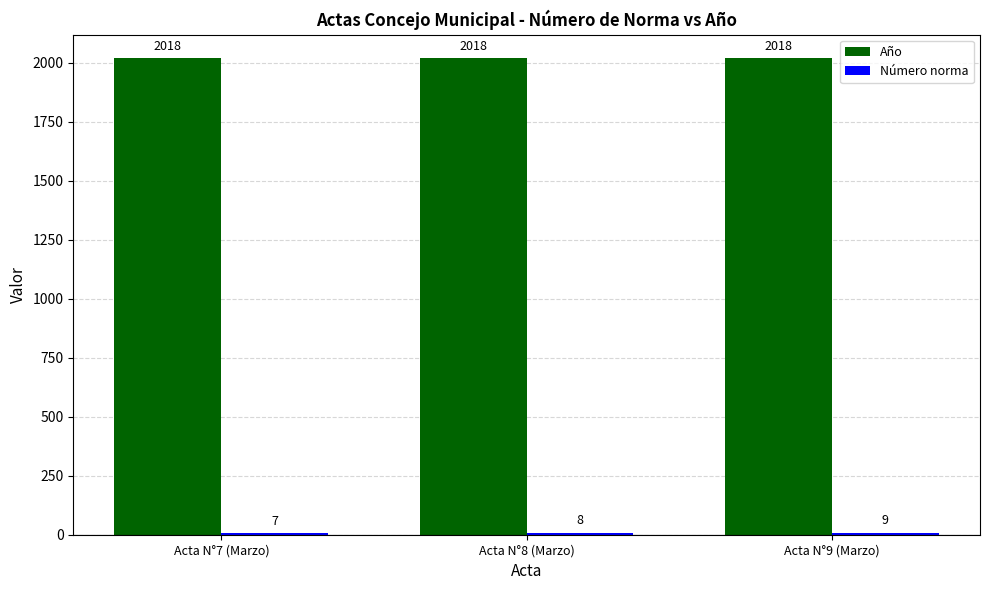

Which label corresponds to the smallest value in the chart?

Acta N°7 (Marzo)